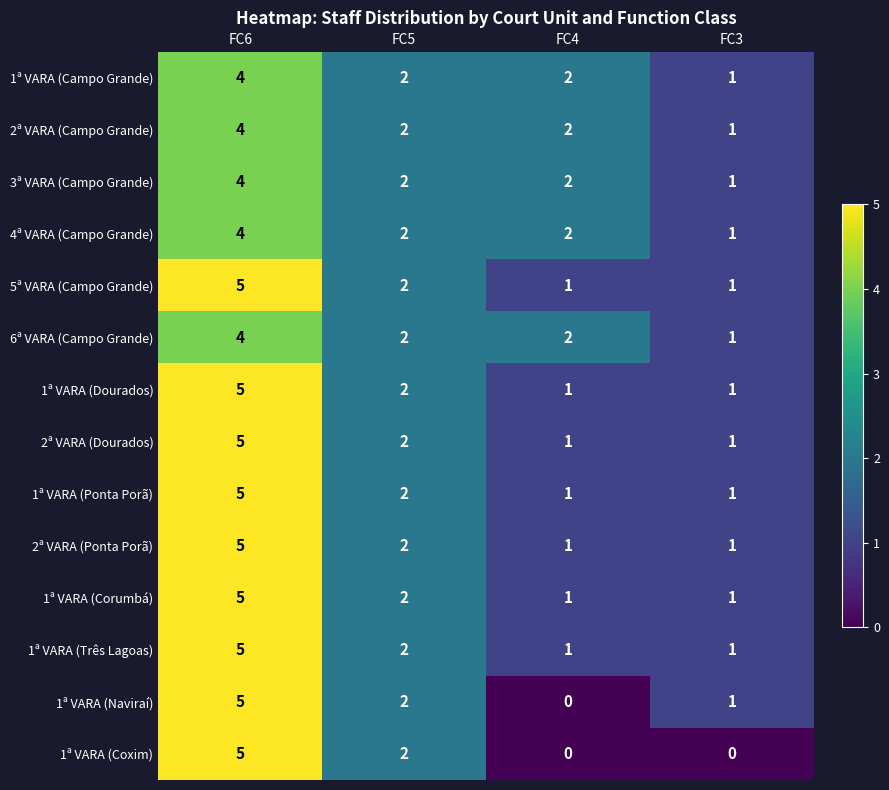

Where does the 1ª VARA (Naviraí) series first go above 2?

FC6